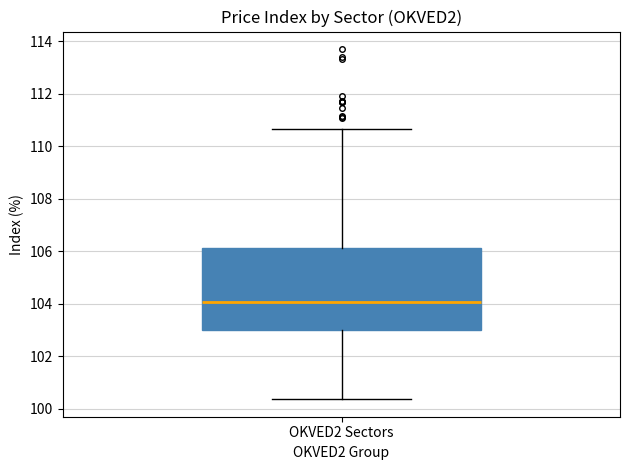

Read this box plot against the y-axis: the position of the median line, the range covered by the box, and the ends of both whiskers. The values are not printed on the chart, so give them approximately, as read against the axis.

median 104.0, box 103.0 to 106.2, whiskers 100.4 to 110.6